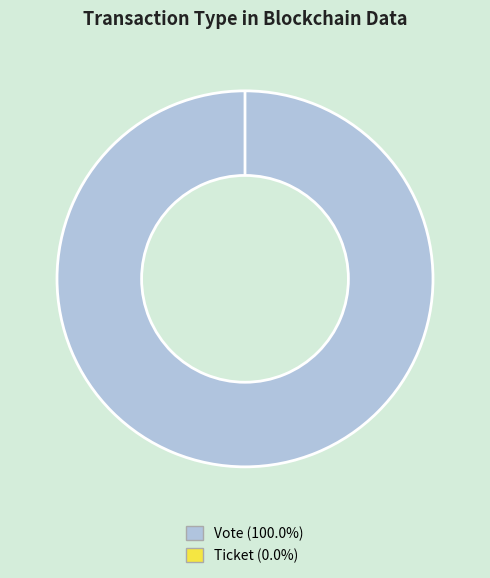

What is the total percentage of Vote and Ticket?

100.0%